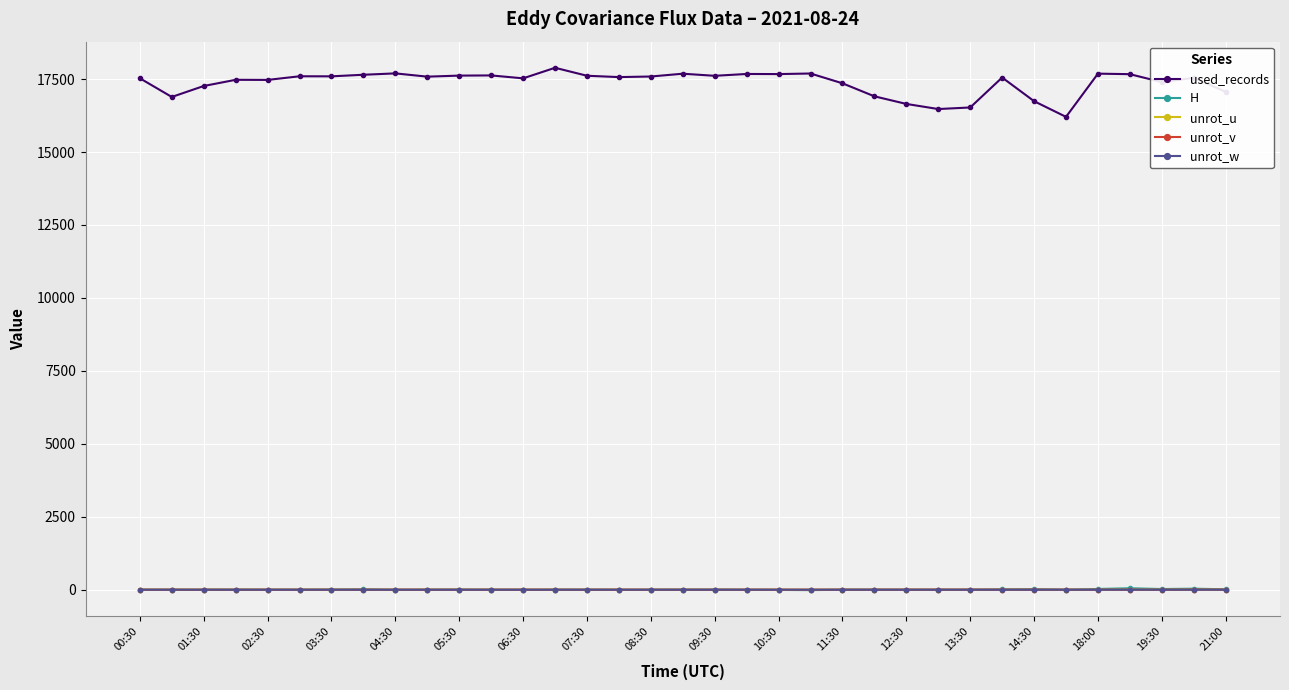

What is the value of the used_records point at the 30th from the left?

16206.0